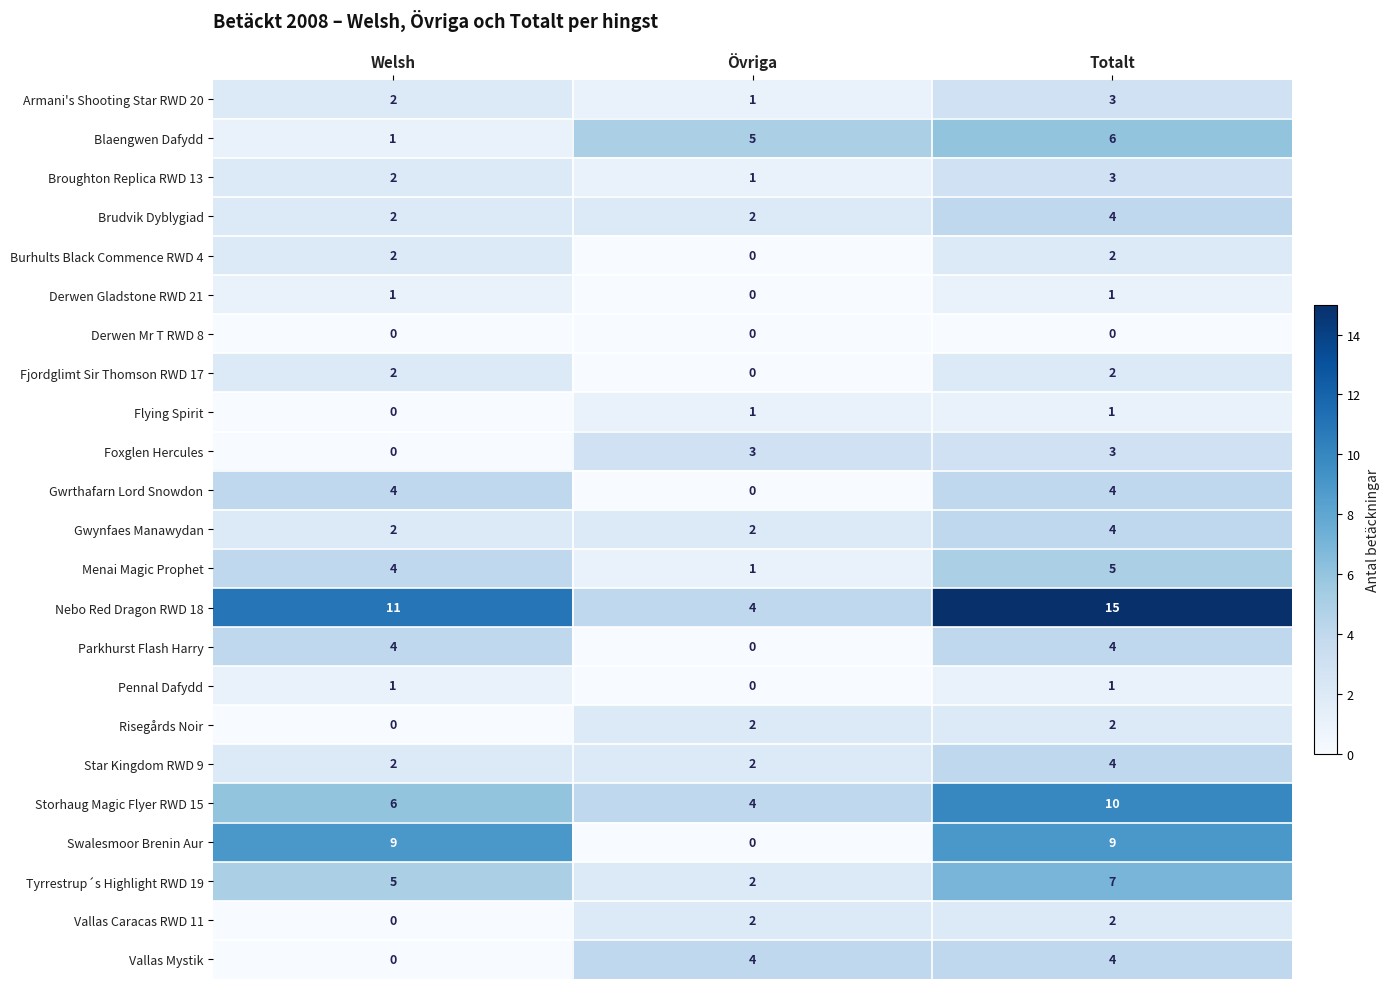

Which series changed the most between Övriga and Totalt?

Nebo Red Dragon RWD 18